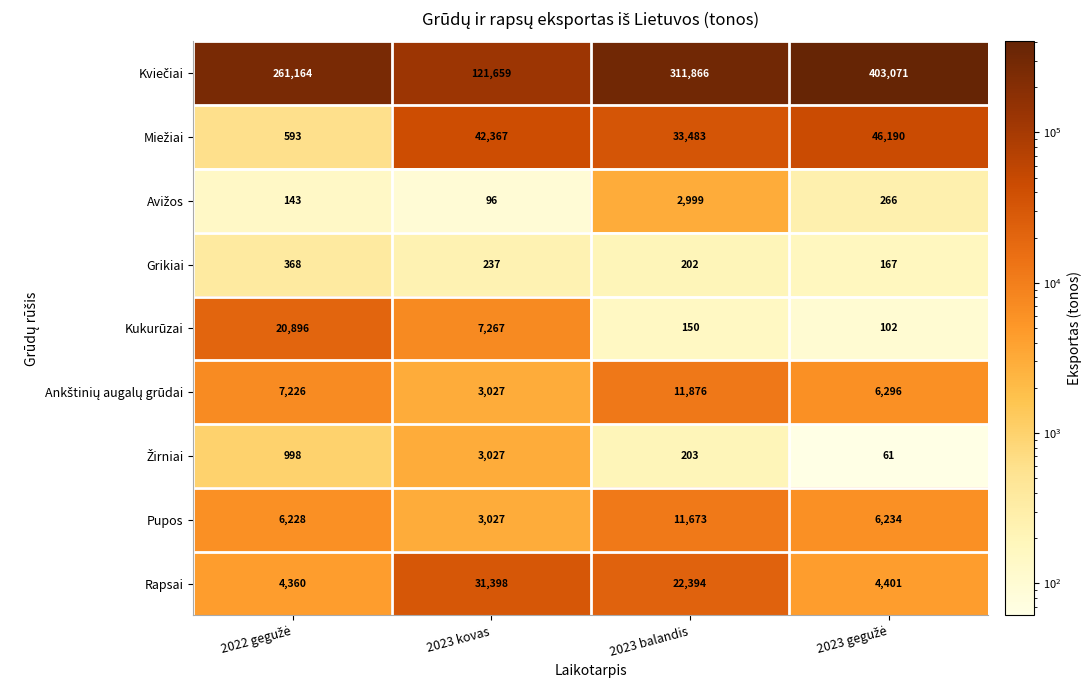

How many Grikiai values are between 202 and 368?

3